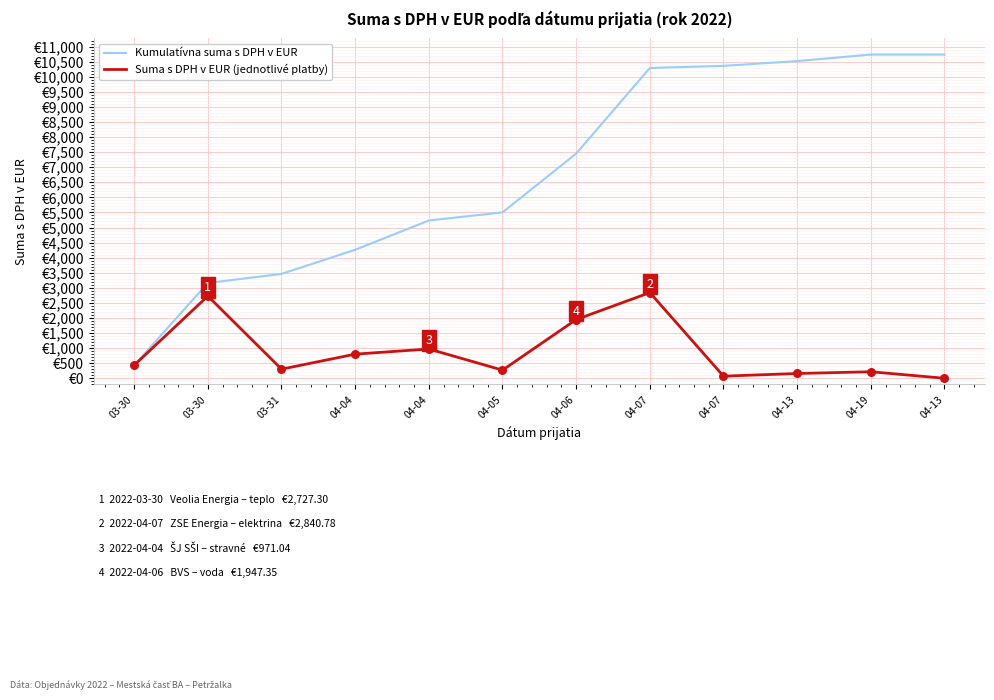

What is the total value across all series at 04-07?

13131.3